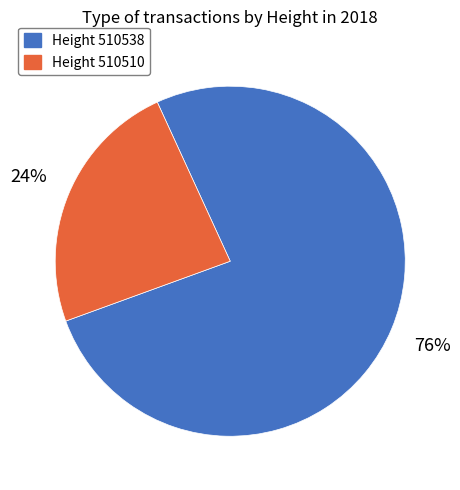

Does any single category account for the majority?

Yes